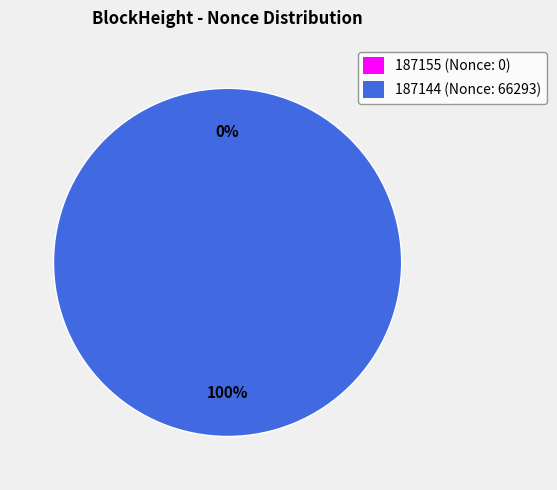

Does 187144 represent more than half of the total?

Yes